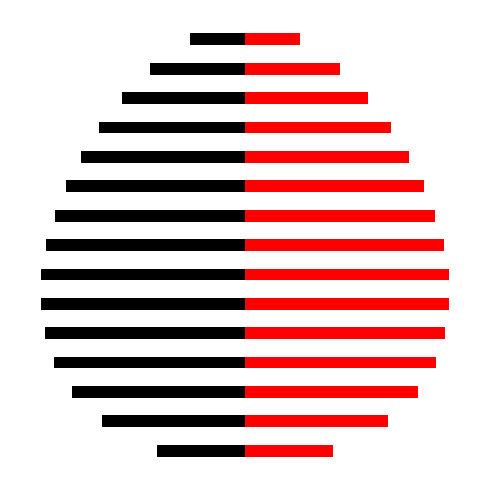

What are all the series names shown in the legend?

Black Bars, Red Bars